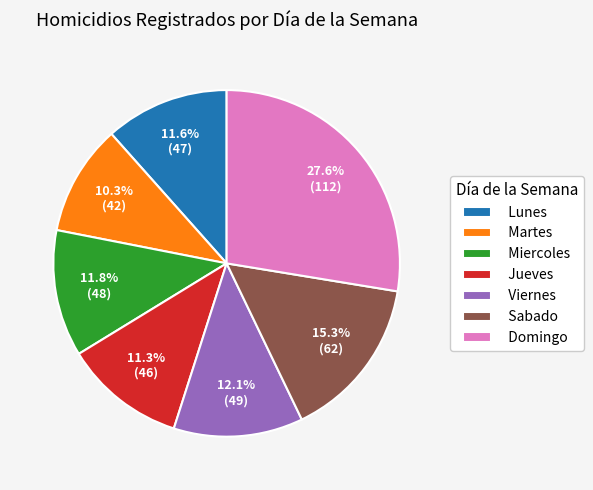

To the nearest percent, what is the average slice percentage?

14%